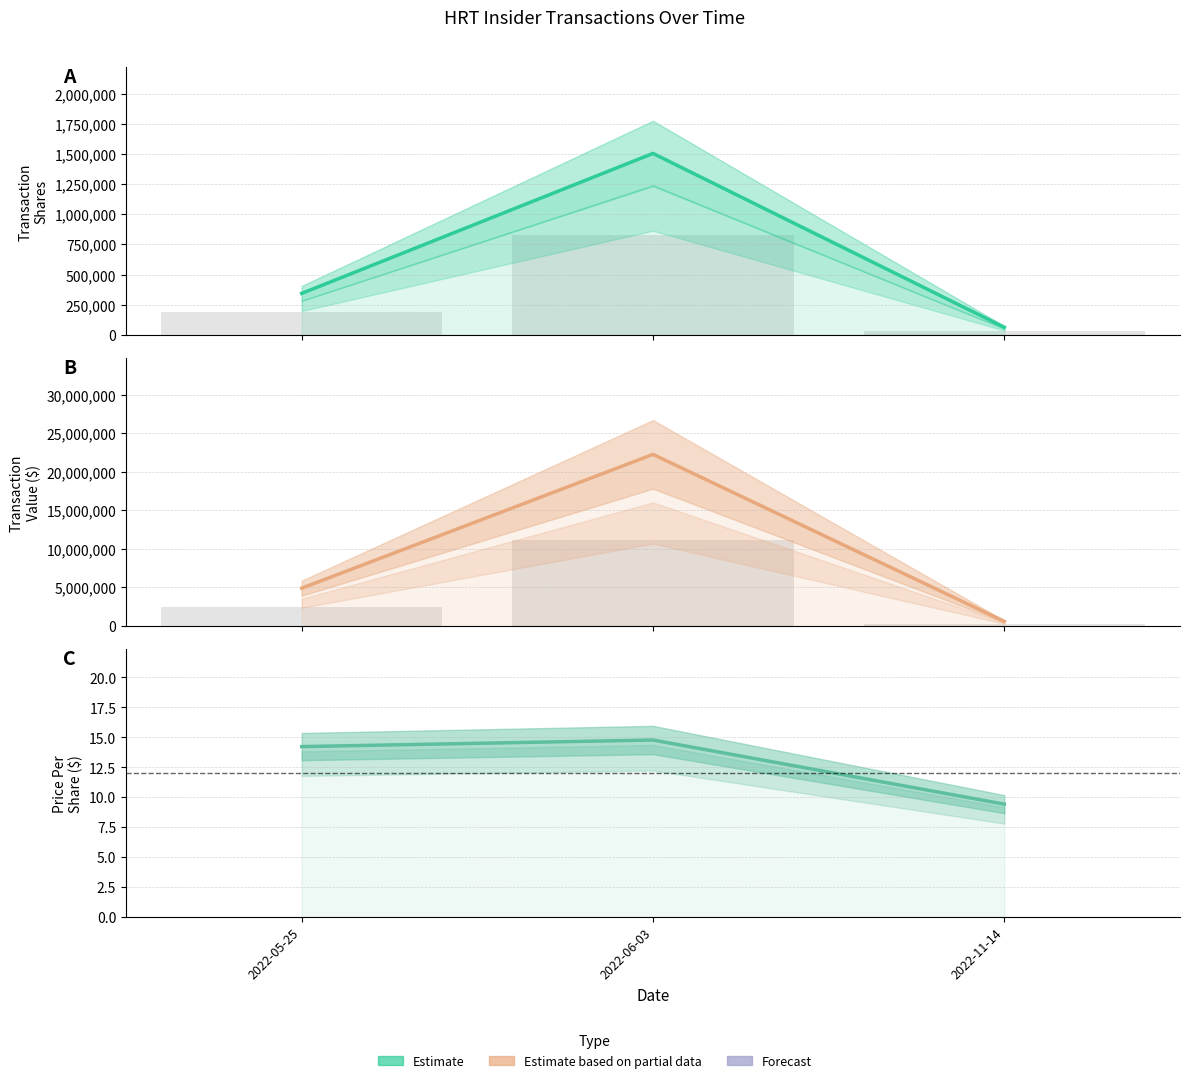

What is the approximate value of transactionPricePerShare at 2022-05-25?

14.2